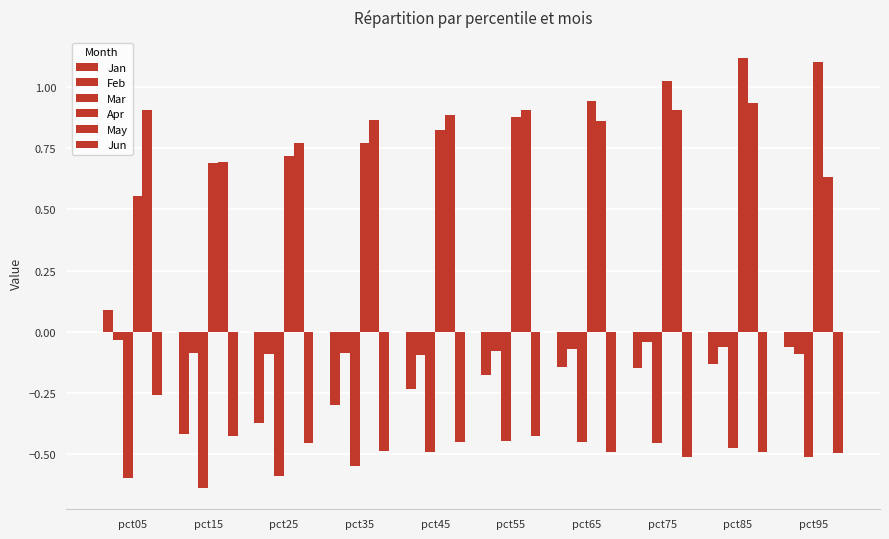

Reading left to right, extract all data points from this chart.

Jan: pct05=0.1	pct15=-0.4	pct25=-0.4	pct35=-0.3	pct45=-0.2	pct55=-0.2	pct65=-0.1	pct75=-0.1	pct85=-0.1	pct95=-0.1
Feb: pct05=-0.0	pct15=-0.1	pct25=-0.1	pct35=-0.1	pct45=-0.1	pct55=-0.1	pct65=-0.1	pct75=-0.0	pct85=-0.1	pct95=-0.1
Mar: pct05=-0.6	pct15=-0.6	pct25=-0.6	pct35=-0.5	pct45=-0.5	pct55=-0.4	pct65=-0.5	pct75=-0.5	pct85=-0.5	pct95=-0.5
Apr: pct05=0.6	pct15=0.7	pct25=0.7	pct35=0.8	pct45=0.8	pct55=0.9	pct65=0.9	pct75=1.0	pct85=1.1	pct95=1.1
May: pct05=0.9	pct15=0.7	pct25=0.8	pct35=0.9	pct45=0.9	pct55=0.9	pct65=0.9	pct75=0.9	pct85=0.9	pct95=0.6
Jun: pct05=-0.3	pct15=-0.4	pct25=-0.5	pct35=-0.5	pct45=-0.4	pct55=-0.4	pct65=-0.5	pct75=-0.5	pct85=-0.5	pct95=-0.5